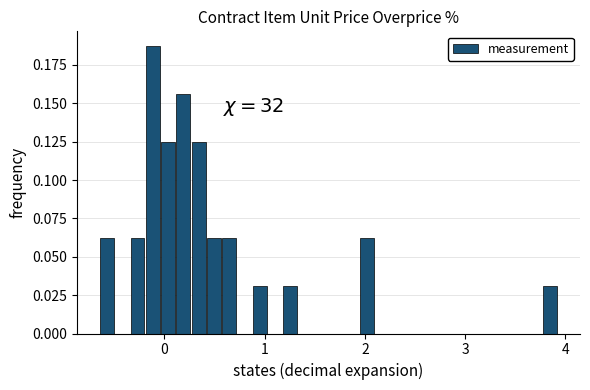

Read against the x-axis, roughly where is the centre of the tallest bar?

-0.1